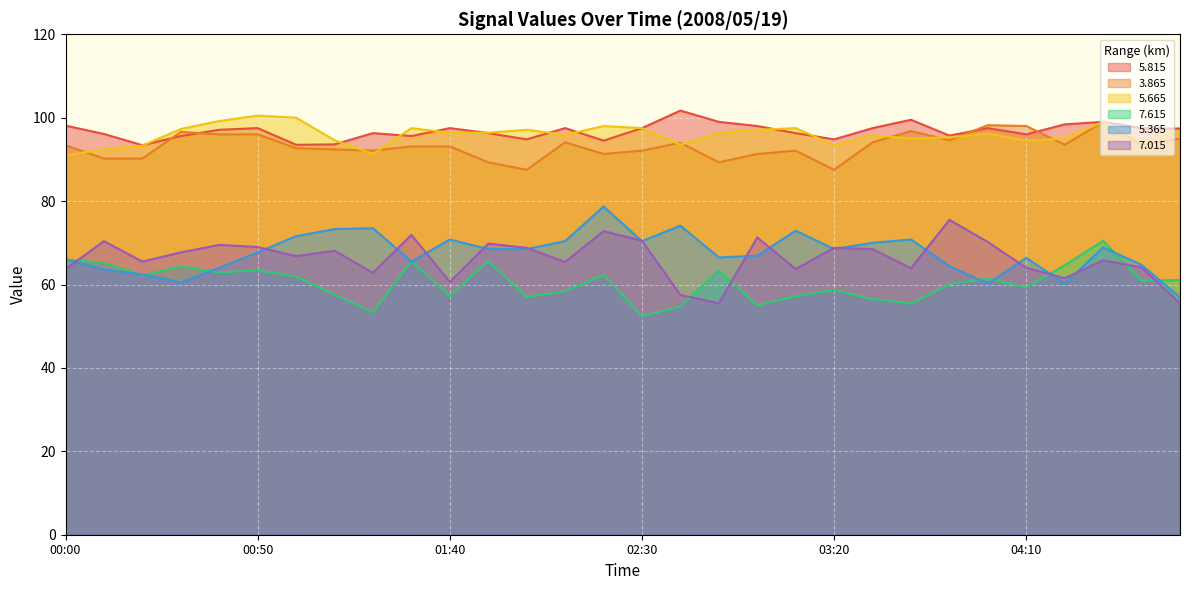

In   5.665, how many points are higher than both neighbors (excluding endpoints)?

8